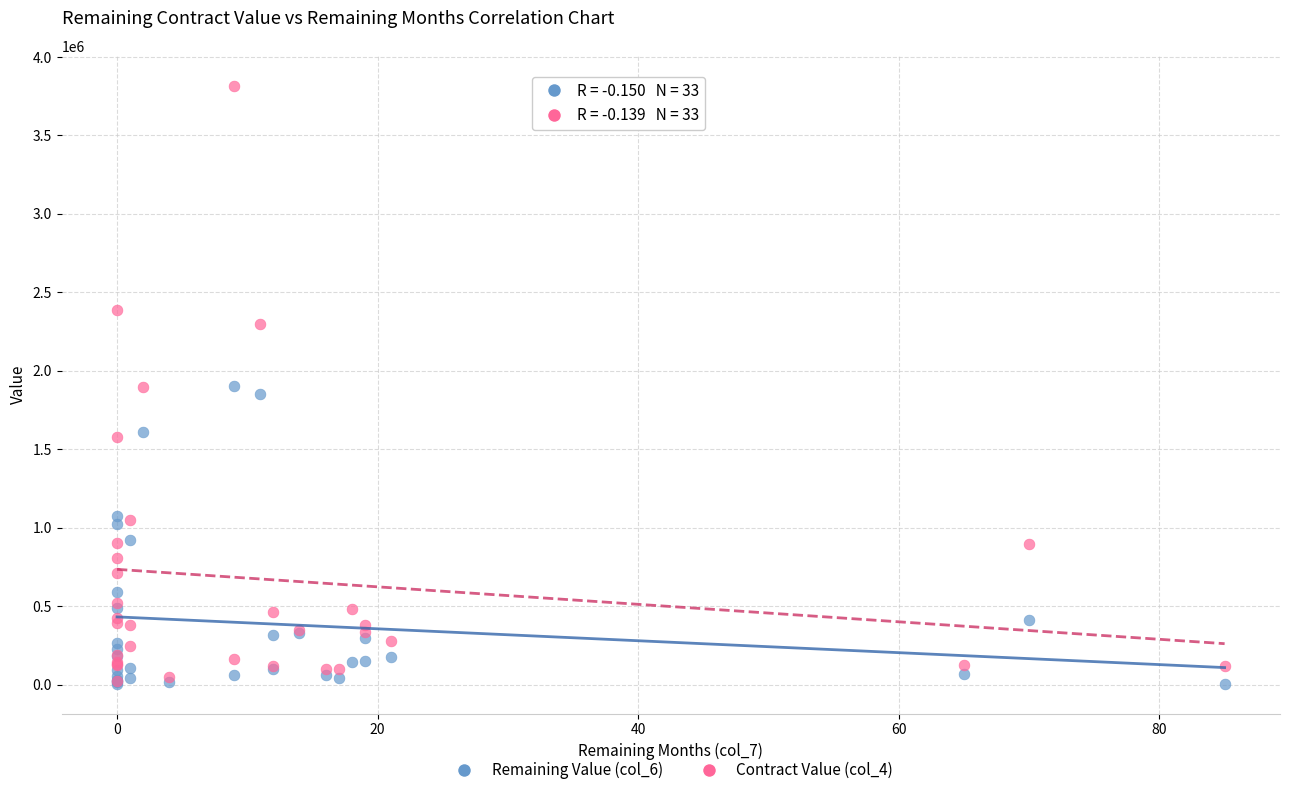

Which series reaches the maximum Y coordinate?

Contract Value (col_4)